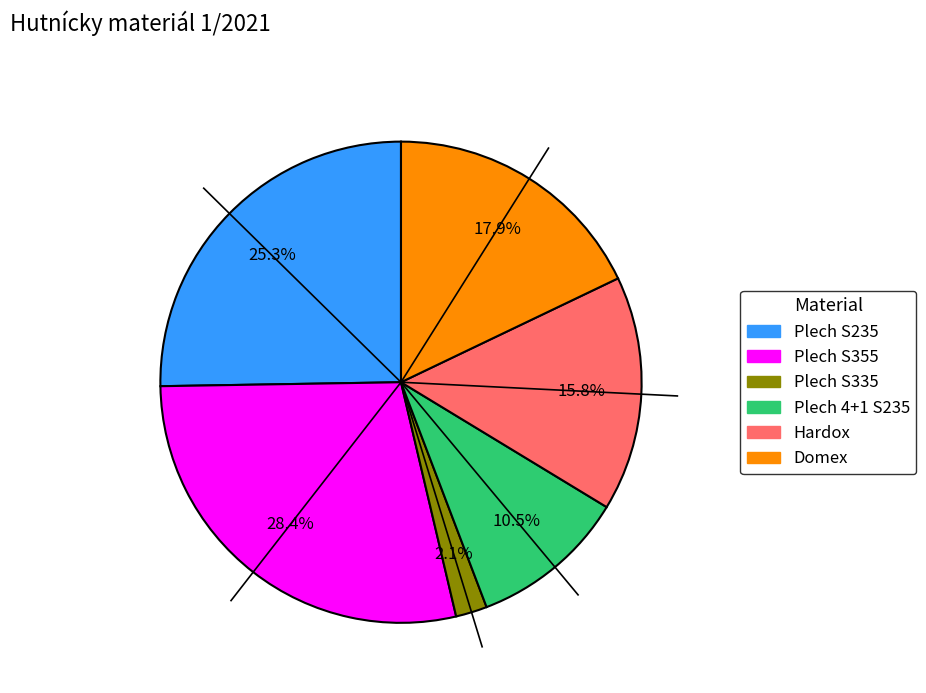

Is there any slice that represents more than half of the pie?

No